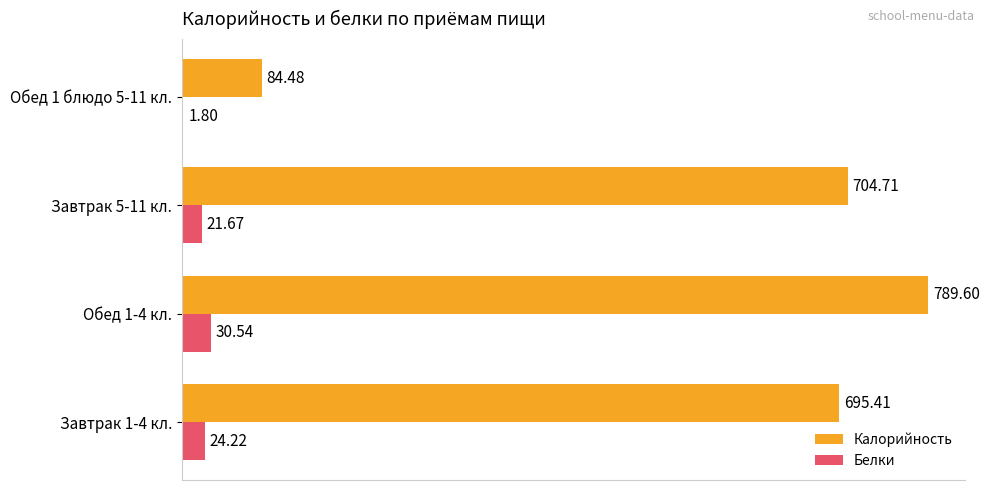

Which series has the largest total across all categories?

Калорийность